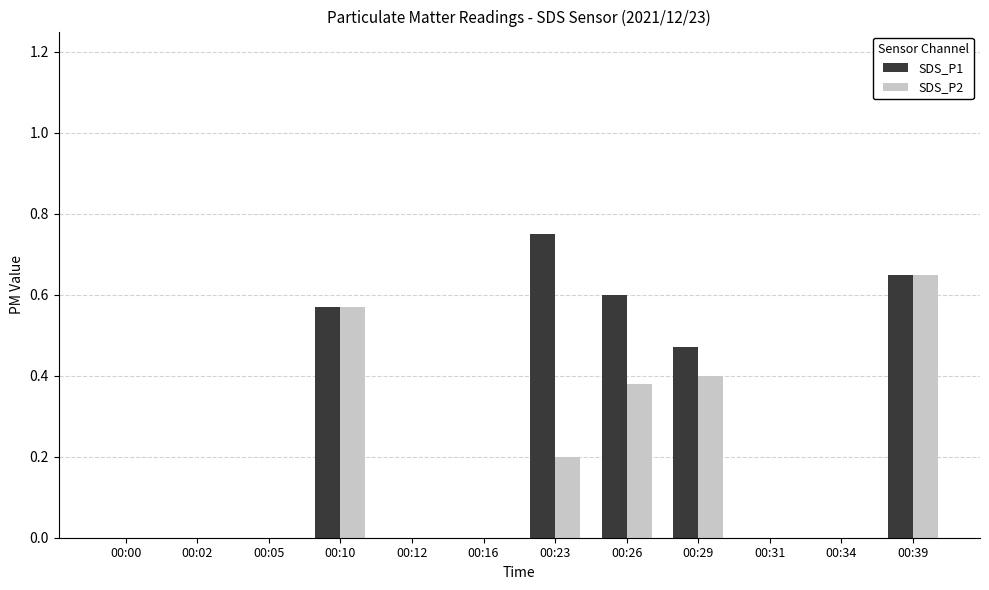

Which label corresponds to the largest value in the chart?

00:23